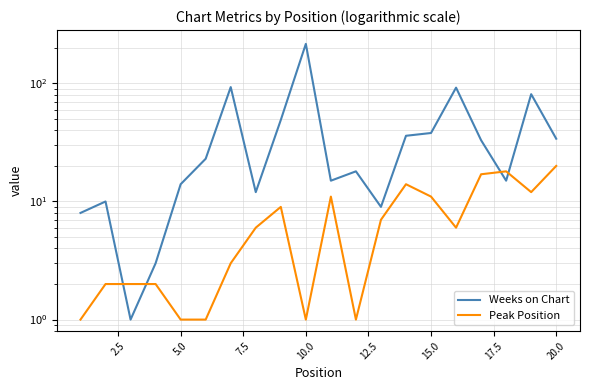

What is the maximum value shown in the chart?

216